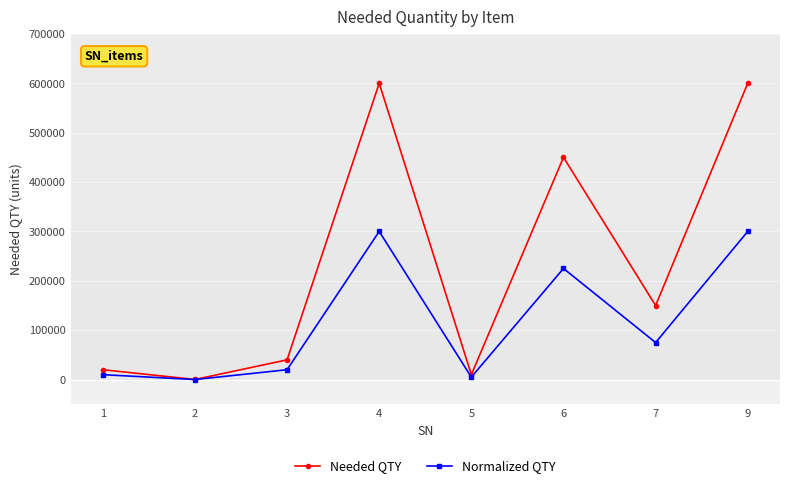

What is the maximum value for Needed QTY?

600000.0